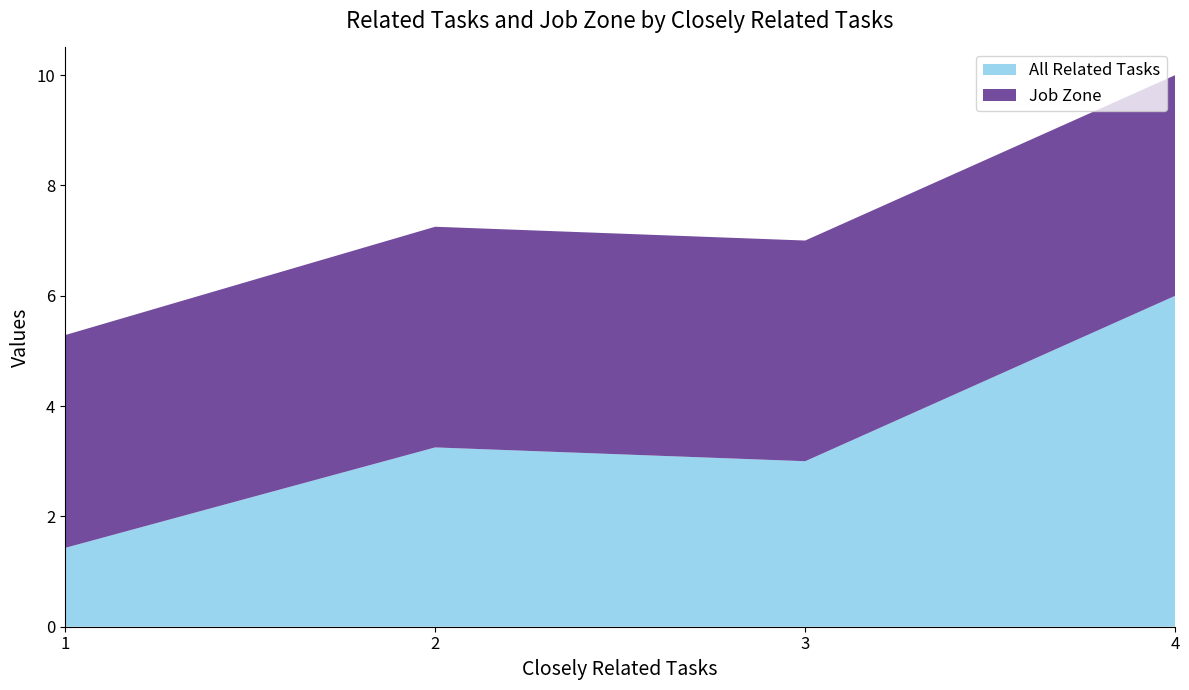

At which label does All Related Tasks reach its peak?

4